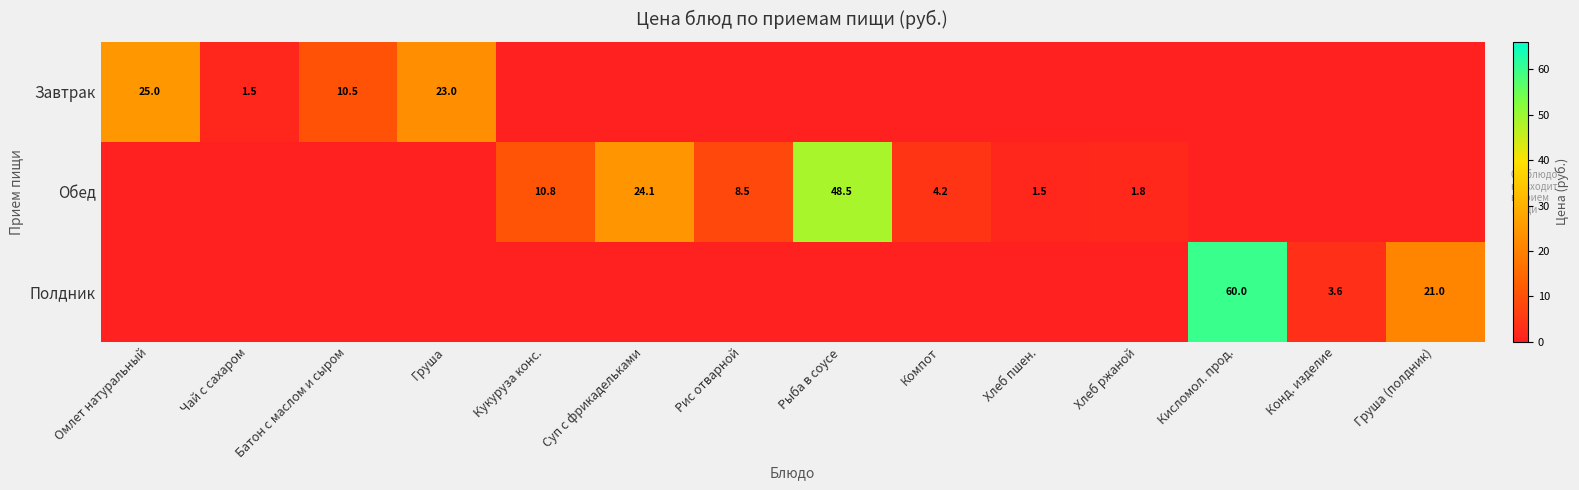

The value of Обед at Хлеб пшен. is 1.5. True or false?

True